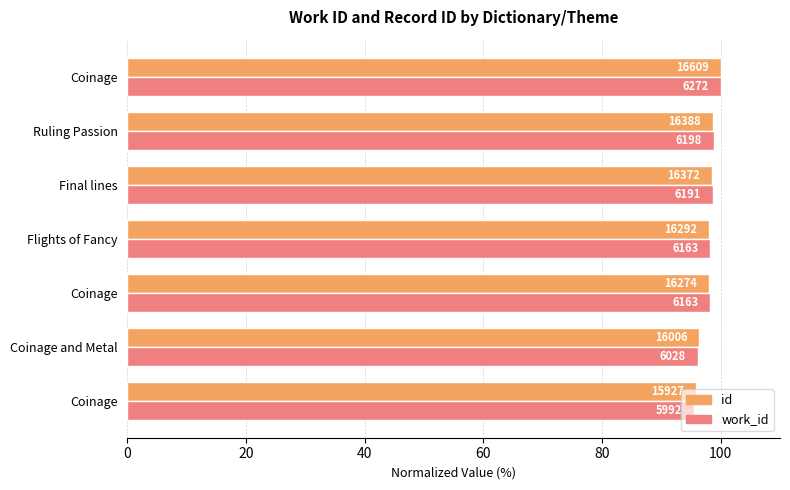

Reading right to left, list all the values displayed in this chart.

id: 100.0	98.7	98.6	98.1	98.0	96.4	95.9
work_id: 100.0	98.8	98.7	98.3	98.3	96.1	95.5